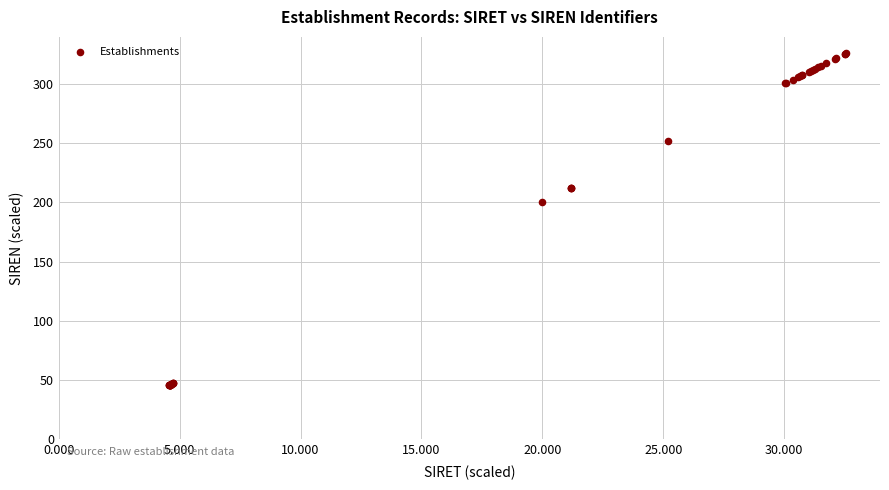

What Y value in the scatter plot is closest to 185?

200.0